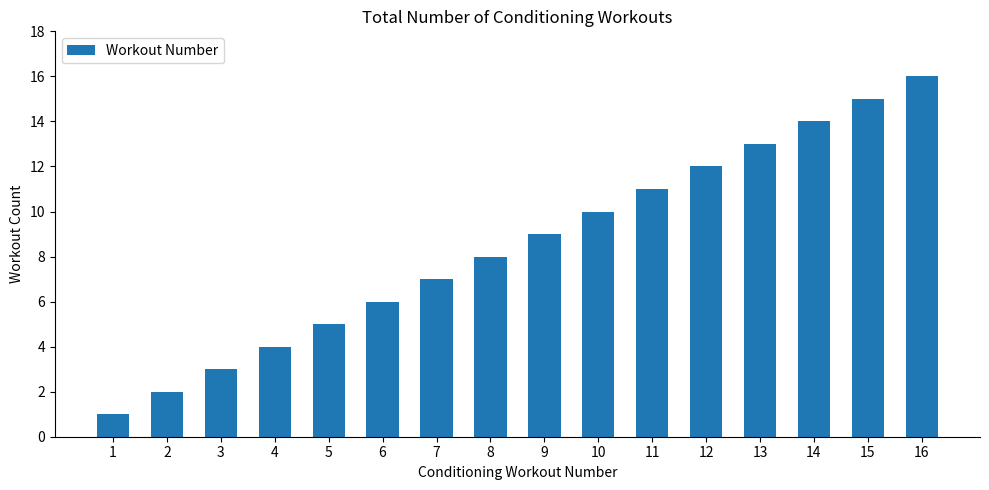

List the labels in order of value, largest first.

16, 15, 14, 13, 12, 11, 10, 9, 8, 7, 6, 5, 4, 3, 2, 1